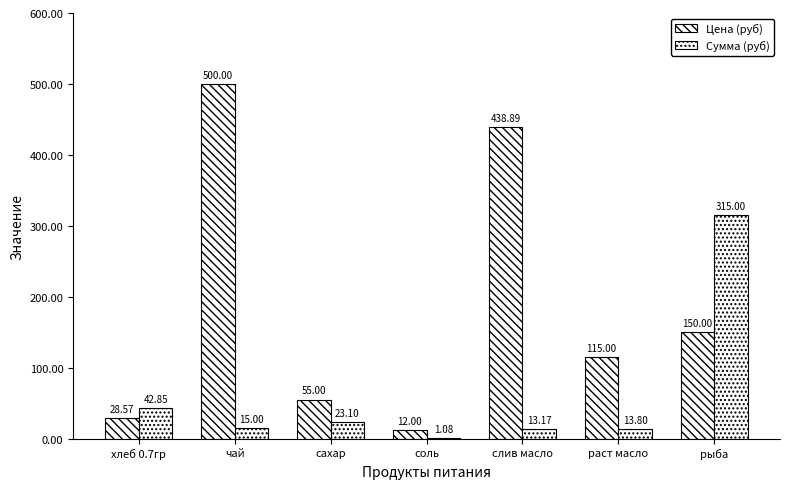

What is the difference between the second highest and minimum values in the Цена (руб) series?

426.9